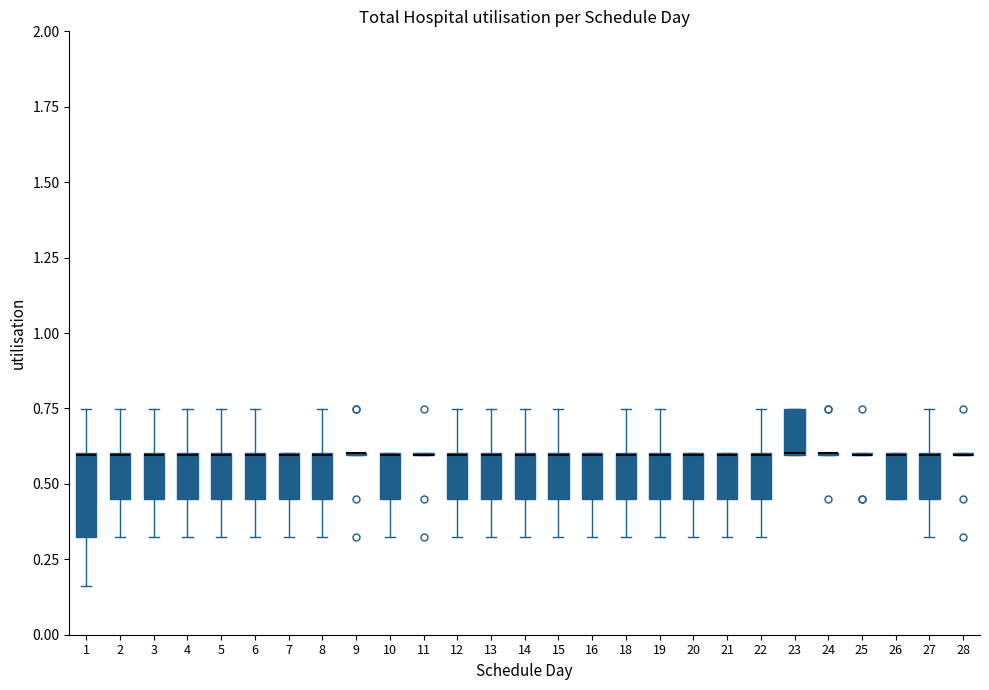

Where does the lower whisker of the box at x = 18 end on the y-axis? The values are not printed on the chart, so give them approximately, as read against the axis.

0.30